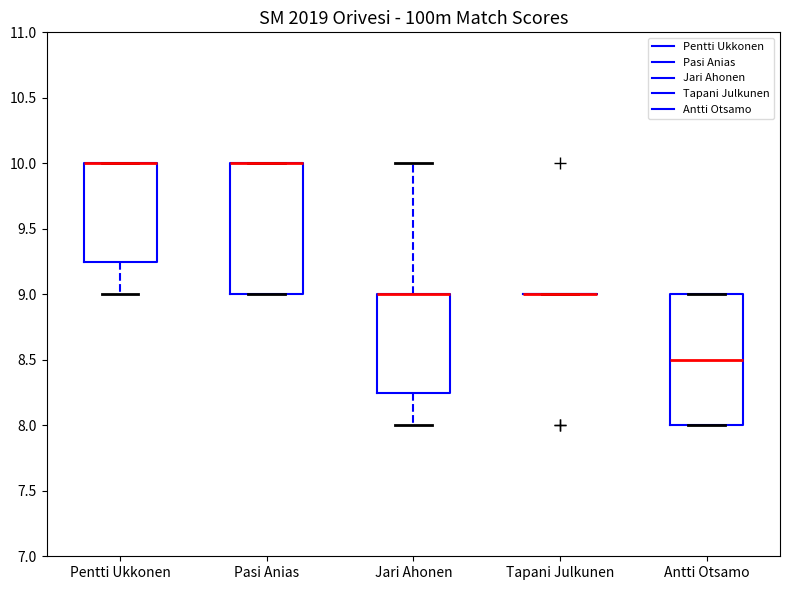

Reading left to right, transcribe this box plot: for each box, give where its median line is, the range the box spans, and where its two whiskers end, as read against the y-axis. The values are not printed on the chart, so give them approximately, as read against the axis.

Pentti Ukkonen: median 10.00 (drawn on the box's upper edge), box 9.25 to 10.00, whiskers 9.00 to 10.00
Pasi Anias: median 10.00 (drawn on the box's upper edge), box 9.00 to 10.00, whiskers 9.00 to 10.00
Jari Ahonen: median 9.00 (drawn on the box's upper edge), box 8.25 to 9.00, whiskers 8.00 to 10.00
Tapani Julkunen: box collapsed to a line at 9.00, whiskers 9.00 to 9.00
Antti Otsamo: median 8.50, box 8.00 to 9.00, whiskers 8.00 to 9.00